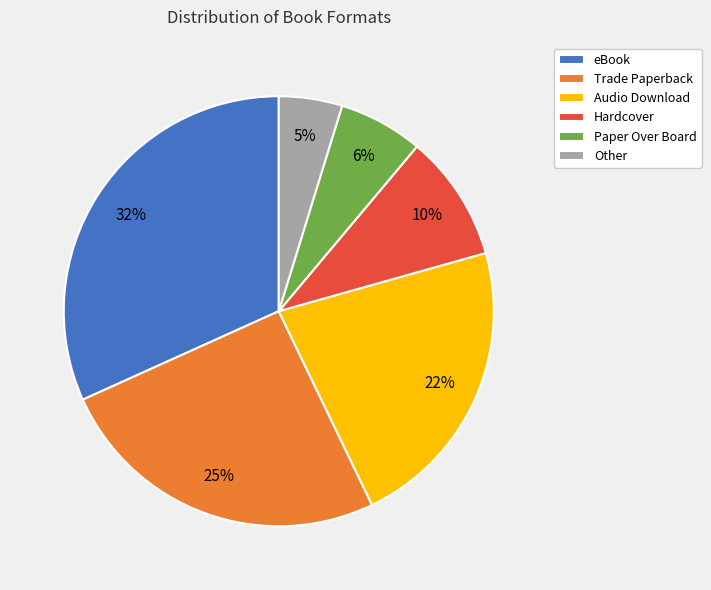

Between Paper Over Board and eBook, which is larger?

eBook